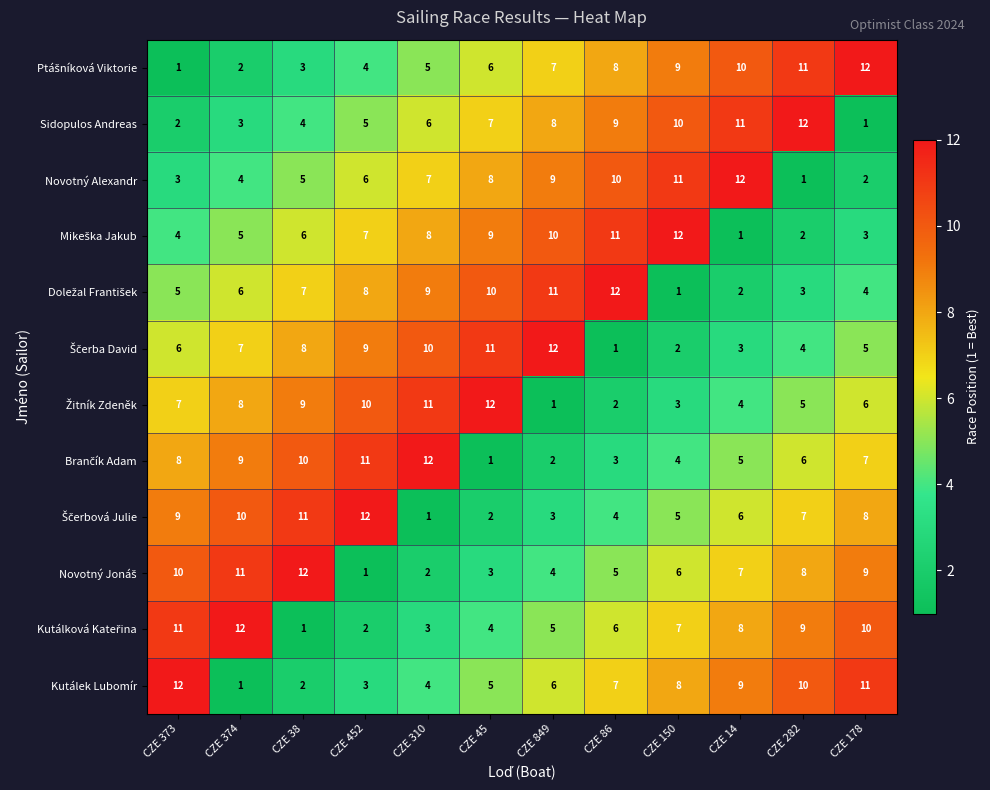

Where is Kutálek Lubomír nearest to the value 6?

CZE 849